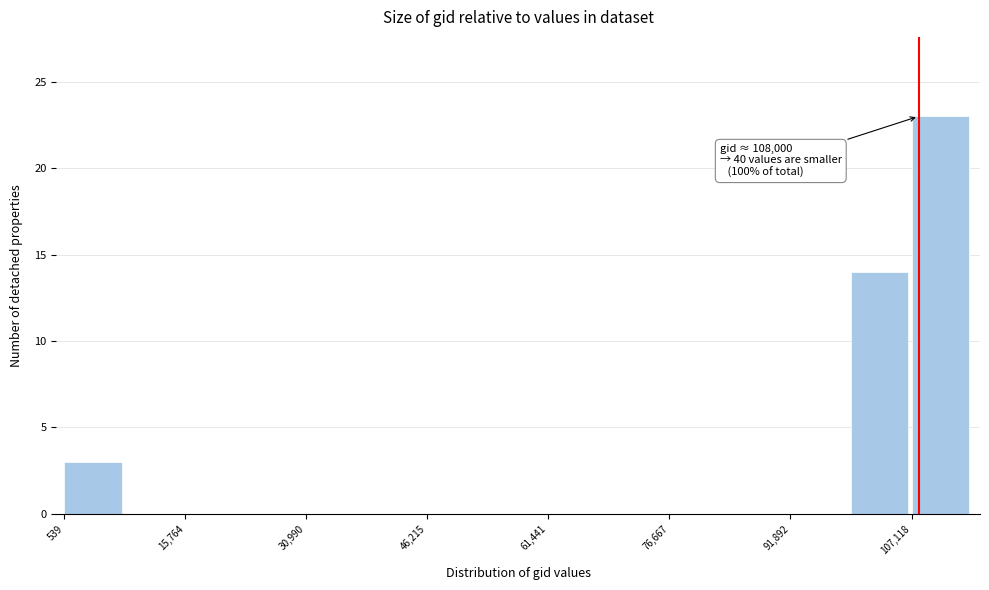

Around what value on the x-axis is the tallest bar? Give the approximate position of its centre, as read against the axis.

110000